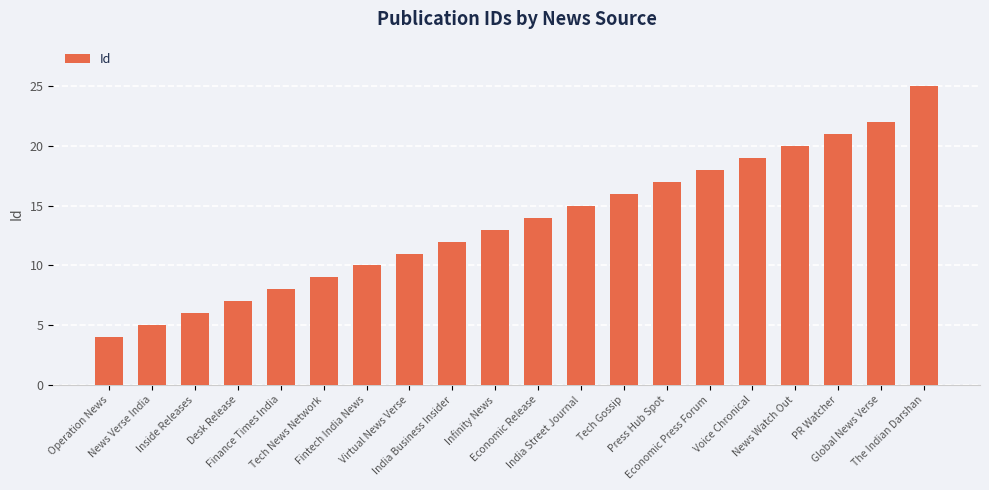

At which label is the value closest to 14?

Economic Release